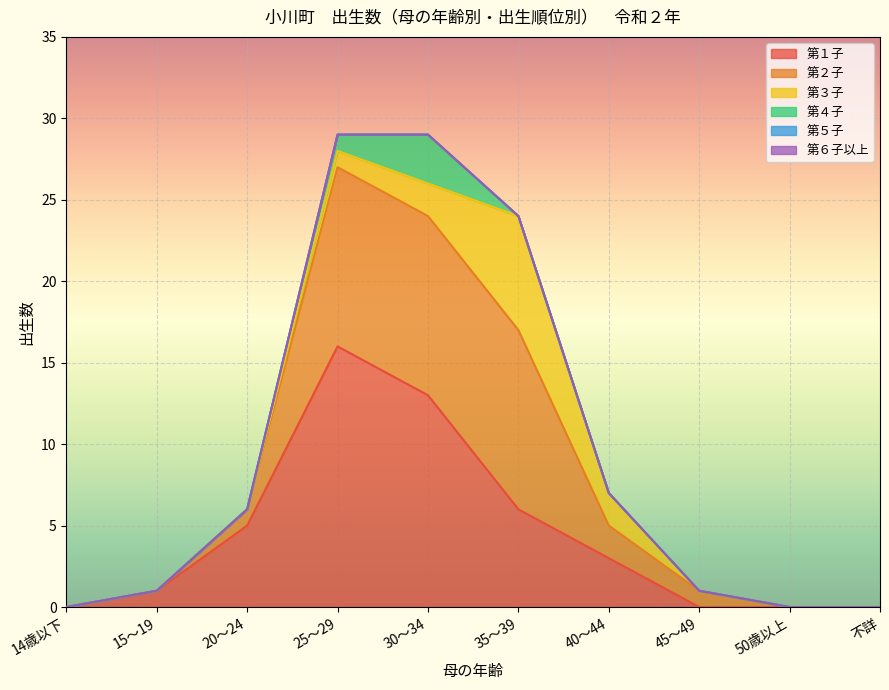

Is it true that 第３子 equals 0 at 20～24?

True